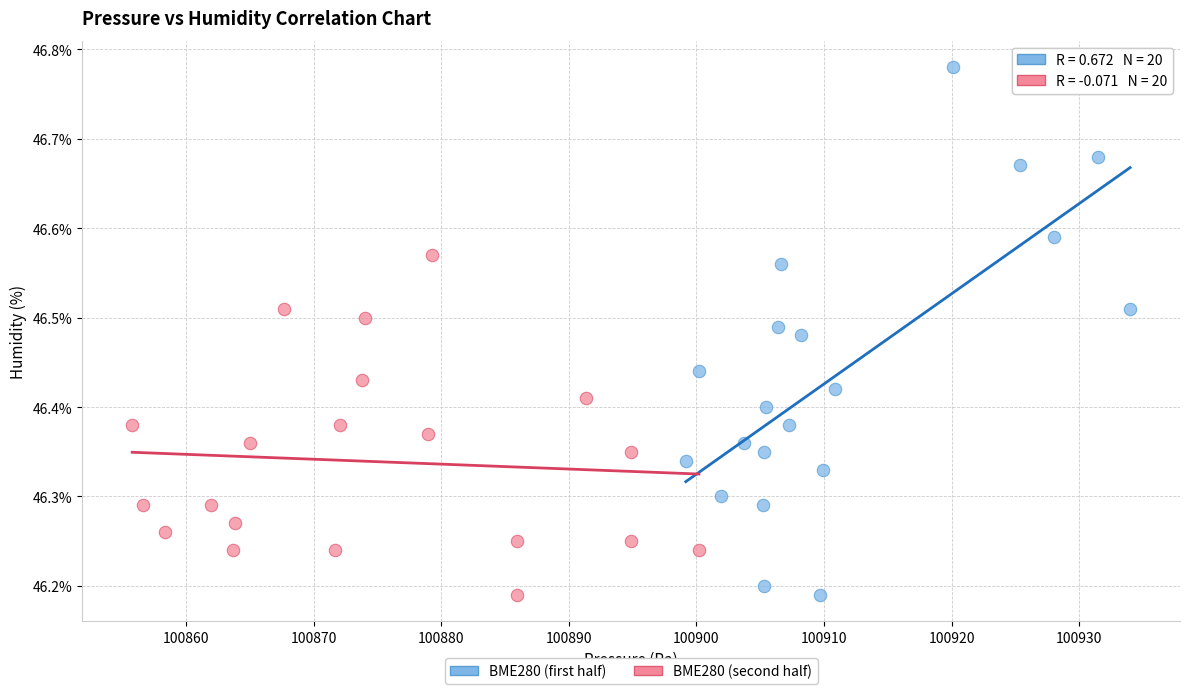

Which series contains the highest Y value?

BME280 (first half)